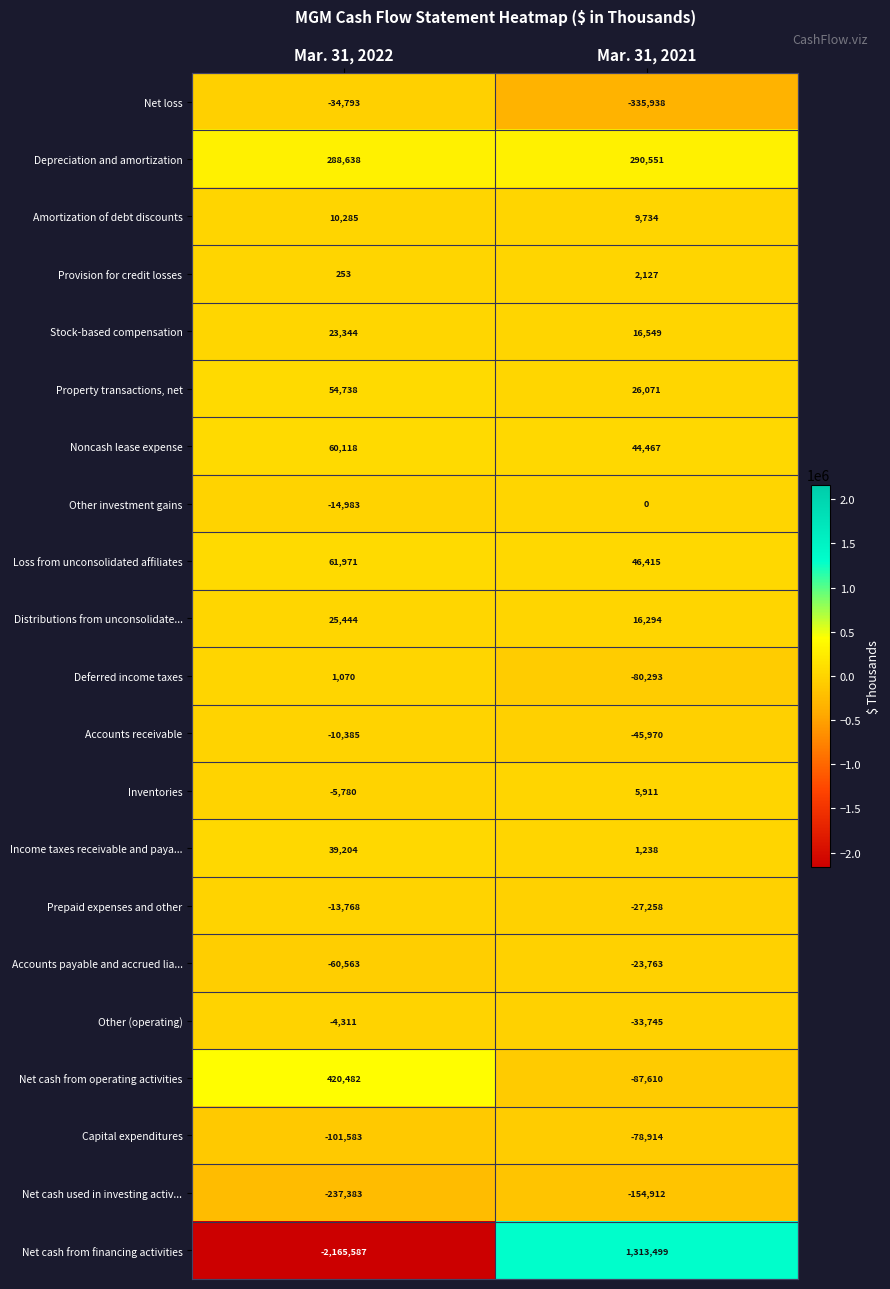

The value of Stock-based compensation at Mar. 31, 2022 is 23344. True or false?

True